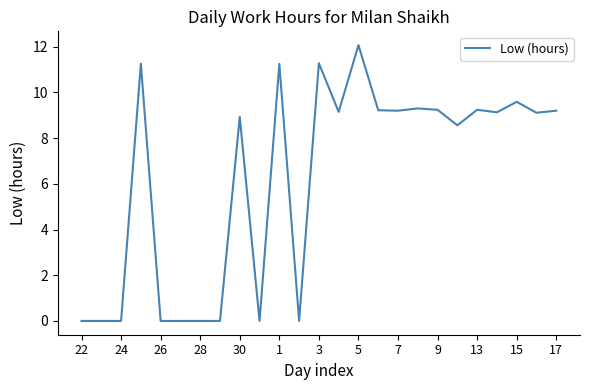

What is the greatest value displayed?

12.1